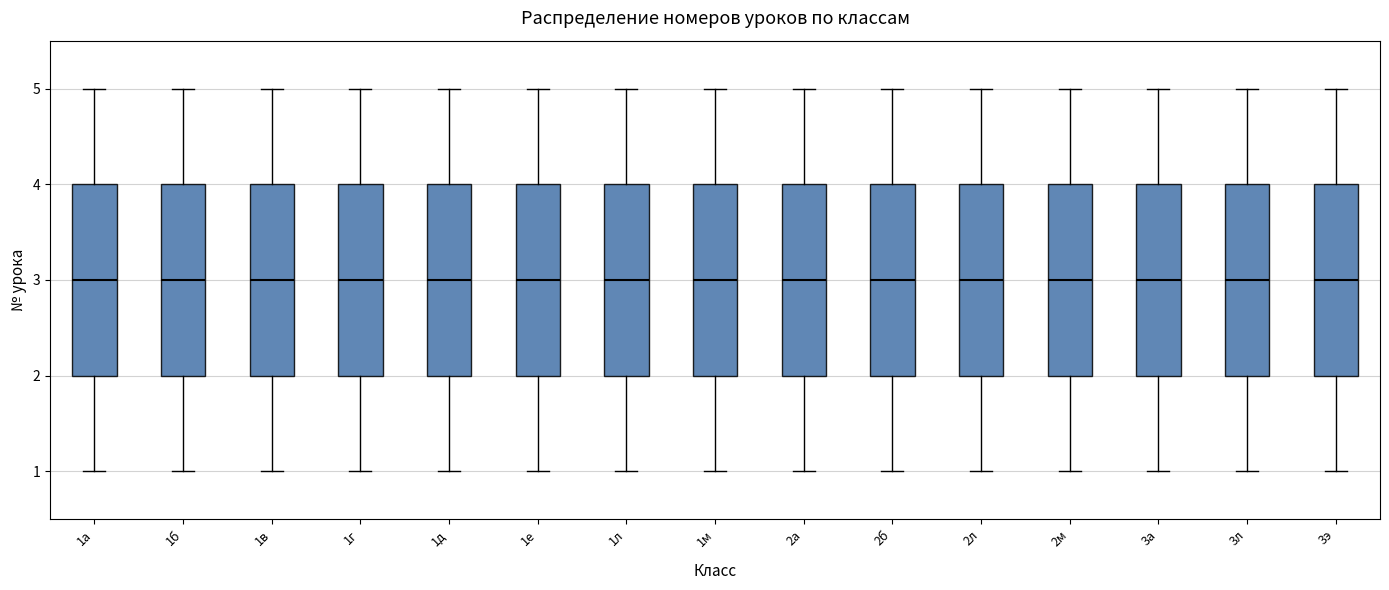

Reading left to right, transcribe this box plot: for each box, give where its median line is, the range the box spans, and where its two whiskers end, as read against the y-axis. The values are not printed on the chart, so give them approximately, as read against the axis.

1а: median 3, box 2 to 4, whiskers 1 to 5
1б: median 3, box 2 to 4, whiskers 1 to 5
1в: median 3, box 2 to 4, whiskers 1 to 5
1г: median 3, box 2 to 4, whiskers 1 to 5
1д: median 3, box 2 to 4, whiskers 1 to 5
1е: median 3, box 2 to 4, whiskers 1 to 5
1л: median 3, box 2 to 4, whiskers 1 to 5
1м: median 3, box 2 to 4, whiskers 1 to 5
2а: median 3, box 2 to 4, whiskers 1 to 5
2б: median 3, box 2 to 4, whiskers 1 to 5
2л: median 3, box 2 to 4, whiskers 1 to 5
2м: median 3, box 2 to 4, whiskers 1 to 5
3а: median 3, box 2 to 4, whiskers 1 to 5
3л: median 3, box 2 to 4, whiskers 1 to 5
3э: median 3, box 2 to 4, whiskers 1 to 5